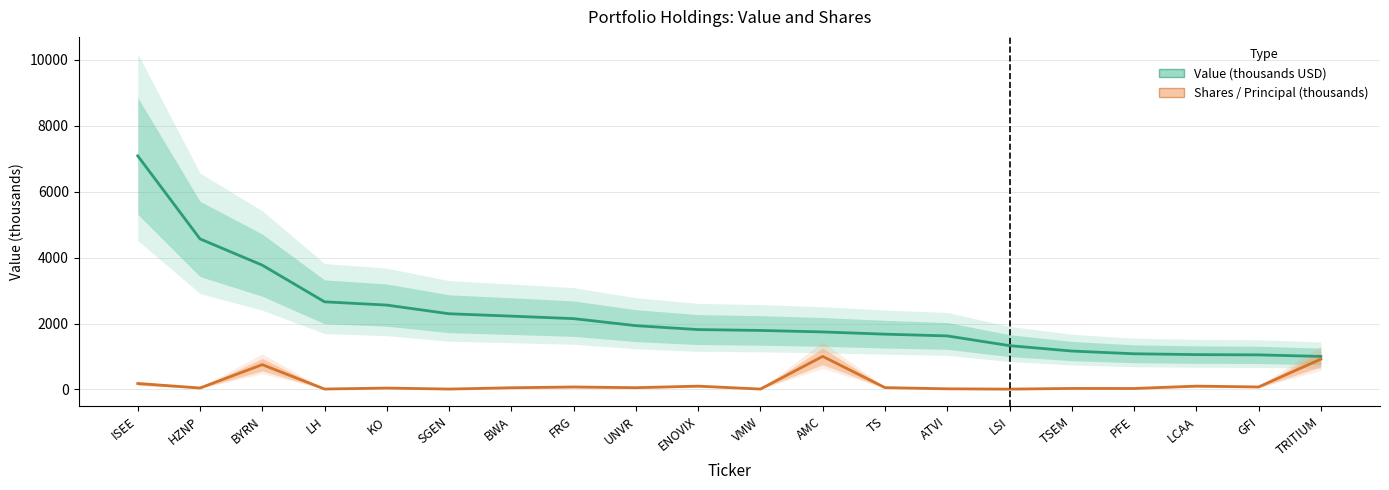

What is the value of the Value (thousands USD) point at the 2nd from the left?

4566.0